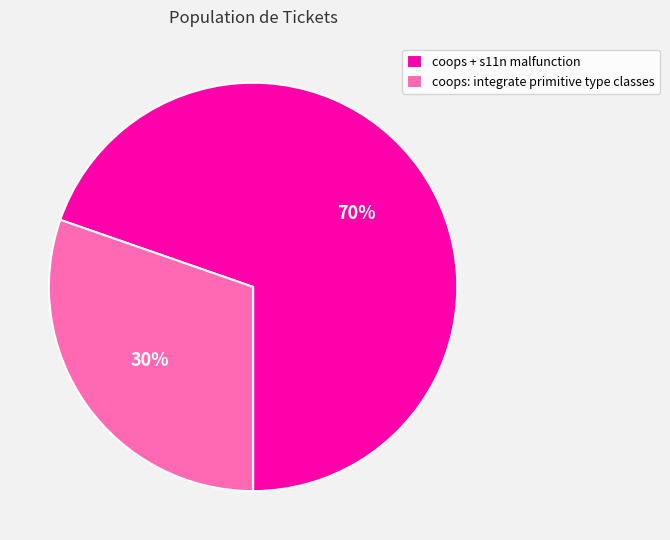

What is the majority slice?

coops + s11n malfunction